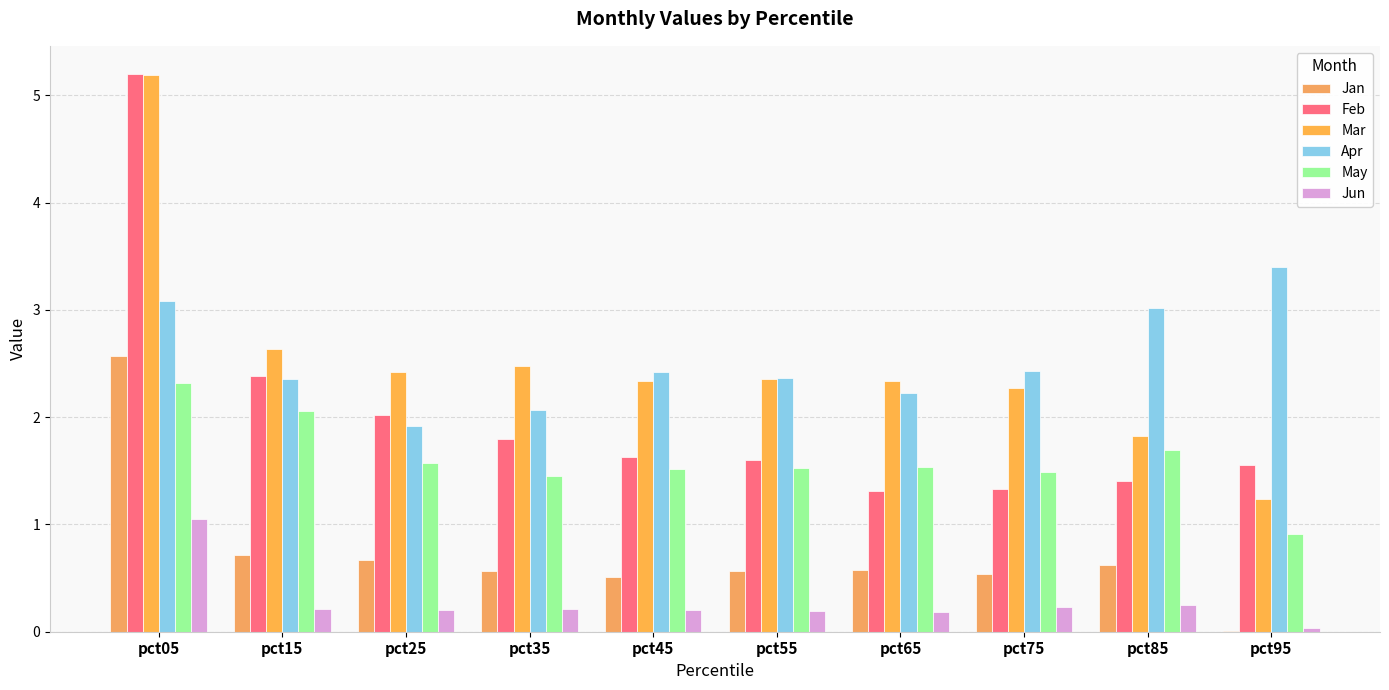

Where is Feb nearest to the value 3?

pct15